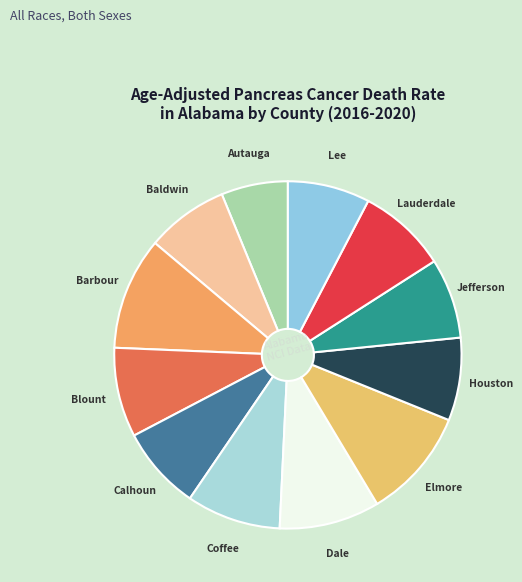

To the nearest percent, what is the difference between the largest and smallest slice percentages?

4%